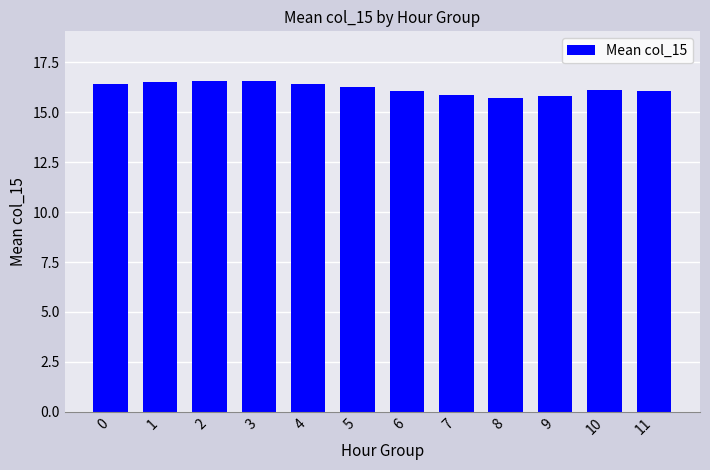

Between 5 and 1, which is larger?

1